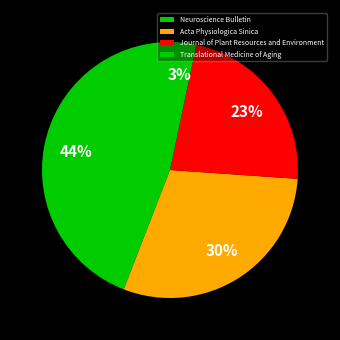

How many slices are in this pie chart?

4